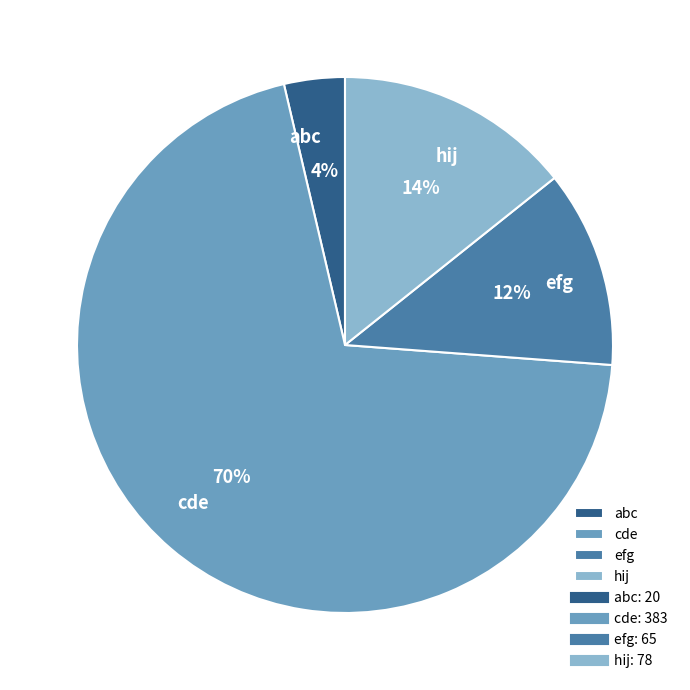

To the nearest percent, what is the average slice percentage?

25%